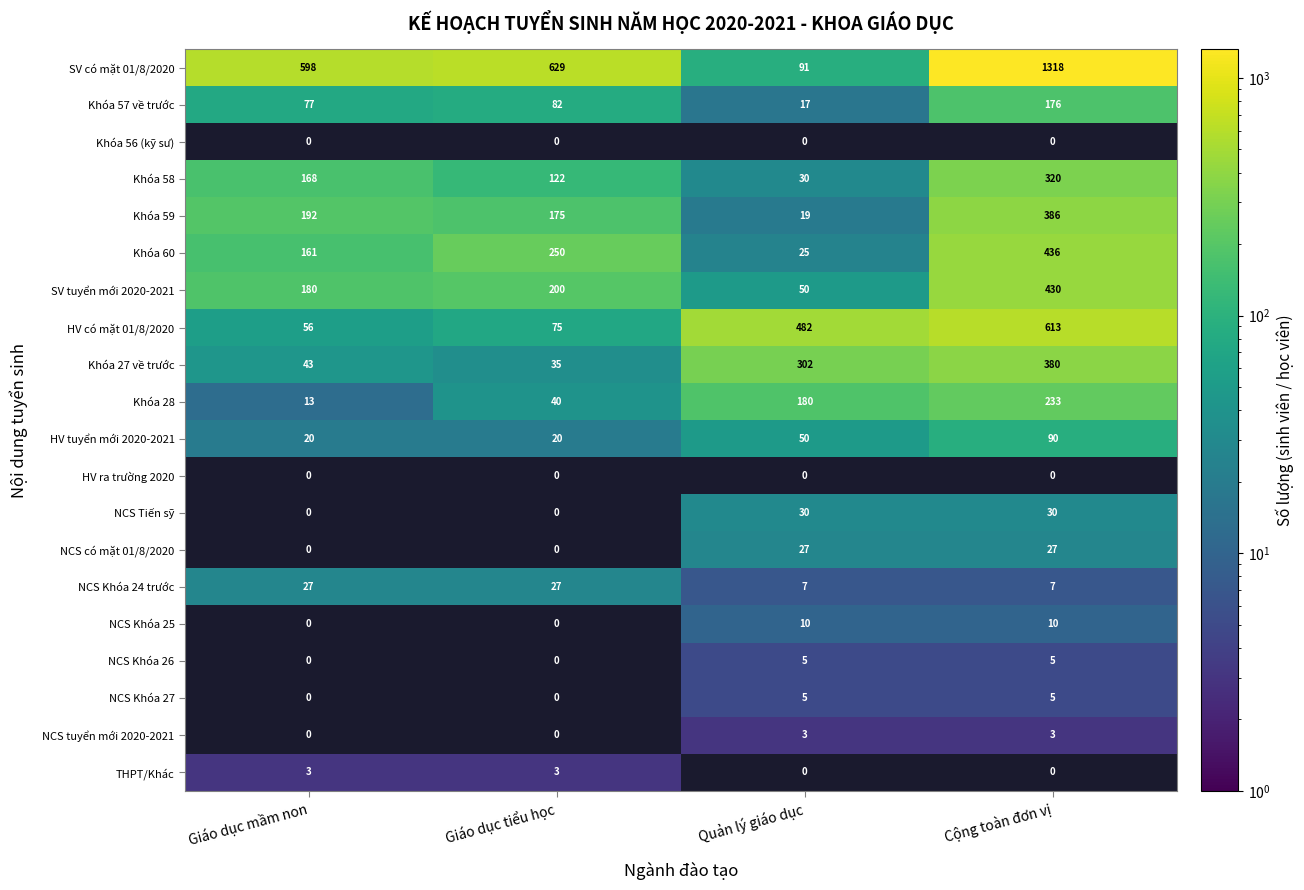

The Khóa 28 series shows 11 at Giáo dục tiểu học. True or false?

False